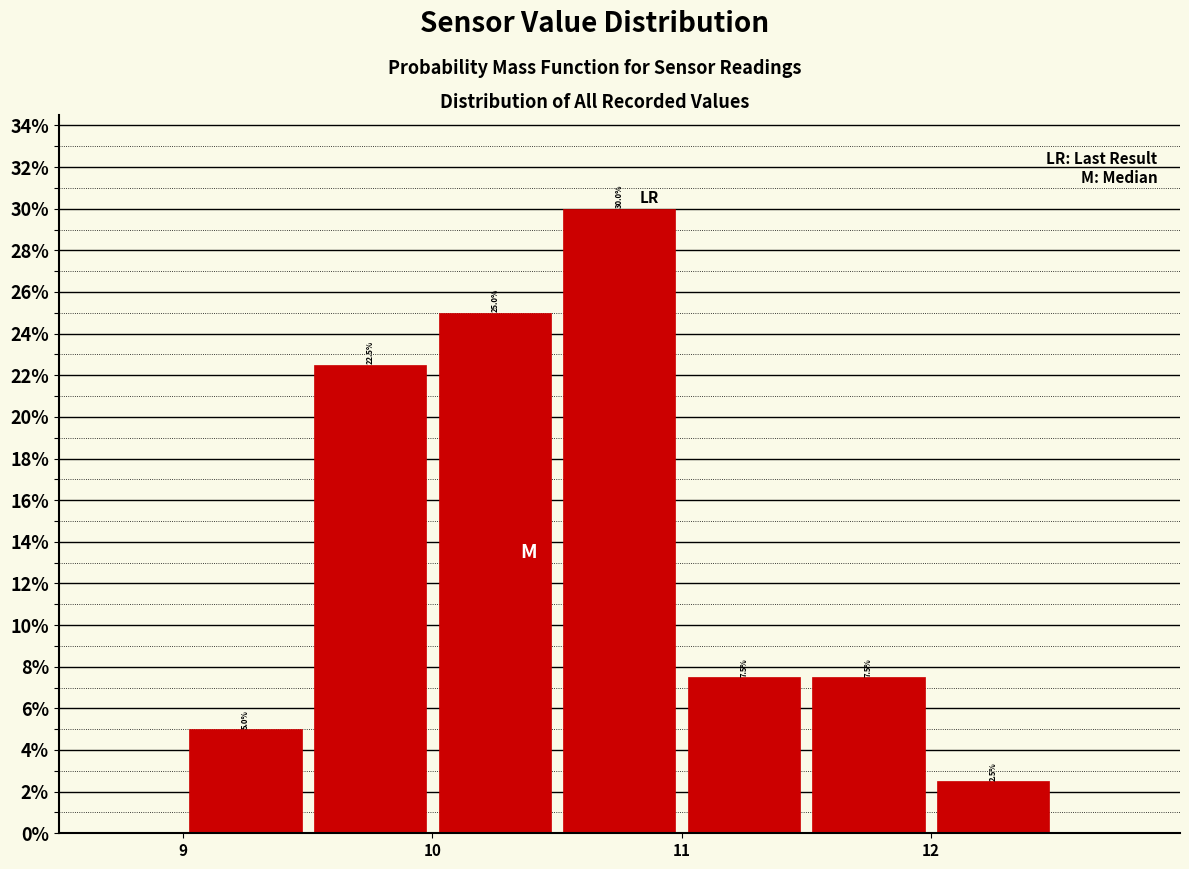

Reading left to right, transcribe this chart: for each bar, give the range it covers on the x-axis and its height.

9.0 to 9.5: 5.0
9.5 to 10.0: 22.5
10.0 to 10.5: 25.0
10.5 to 11.0: 30.0
11.0 to 11.5: 7.5
11.5 to 12.0: 7.5
12.0 to 12.5: 2.5